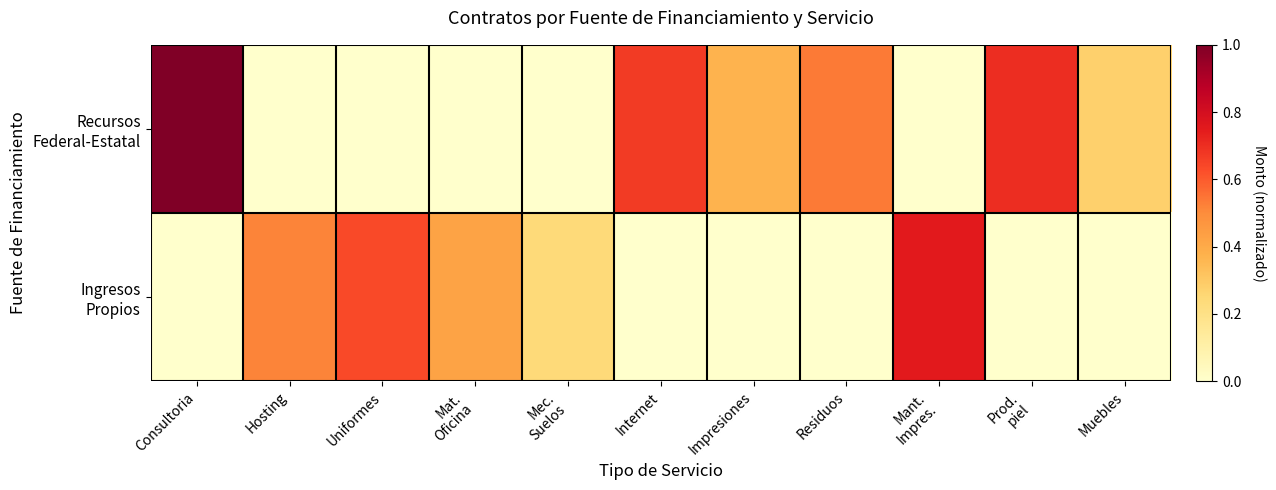

At Uniformes, list the series in order from largest to smallest.

Ingresos Propios, Recursos Federal-Estatal